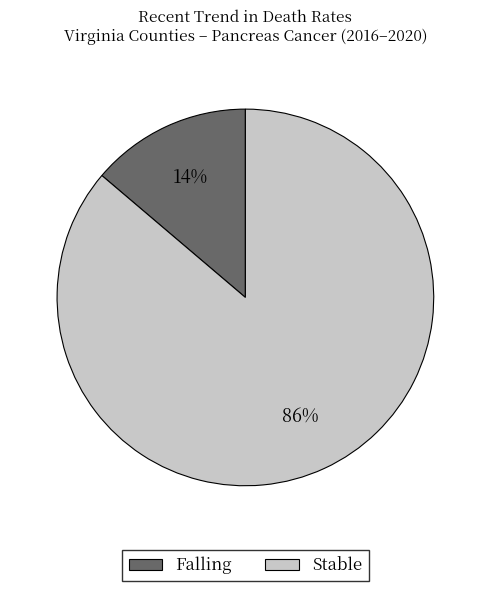

Is there any slice that represents more than half of the pie?

Yes